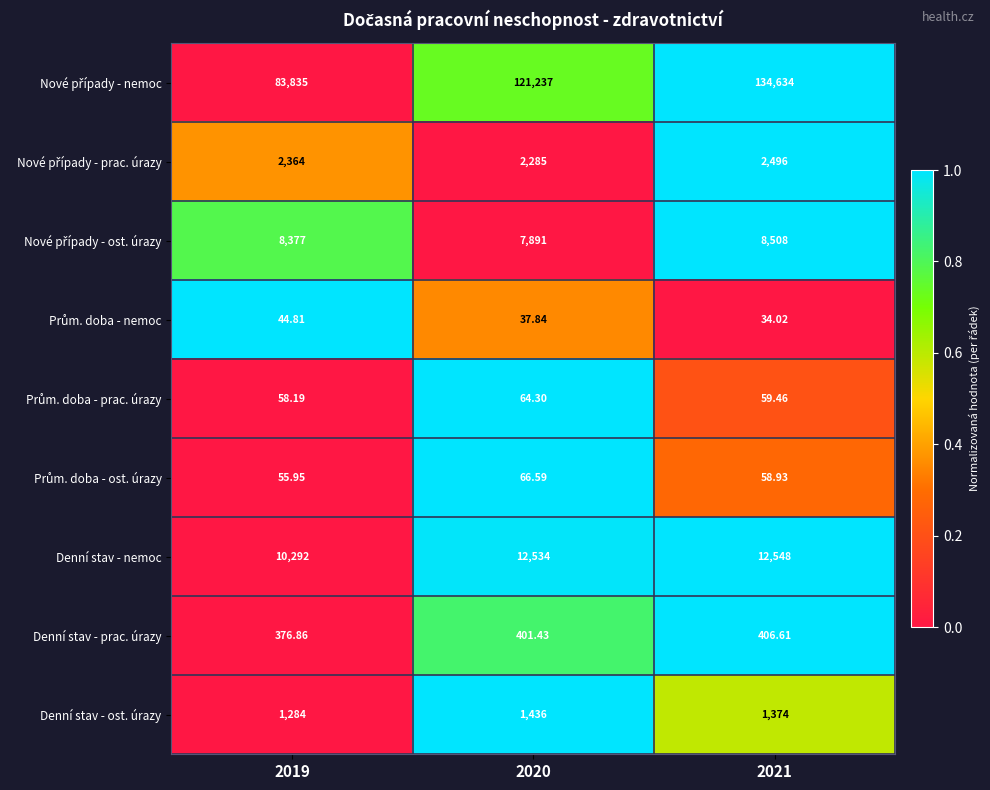

Count the number of data series in this chart.

9